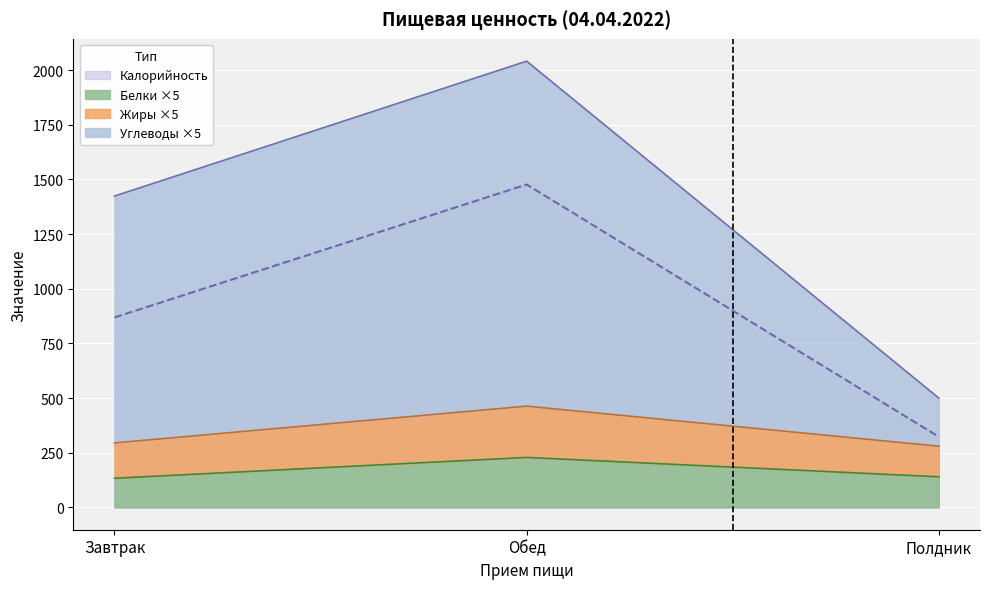

Read the Калорийность value at Полдник.

323.0